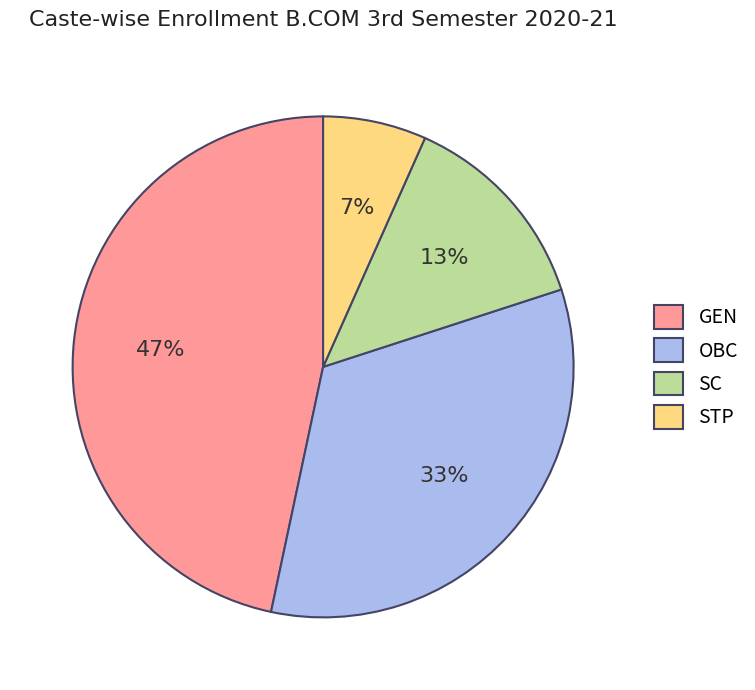

Is it true that SC is 13% of the pie?

True